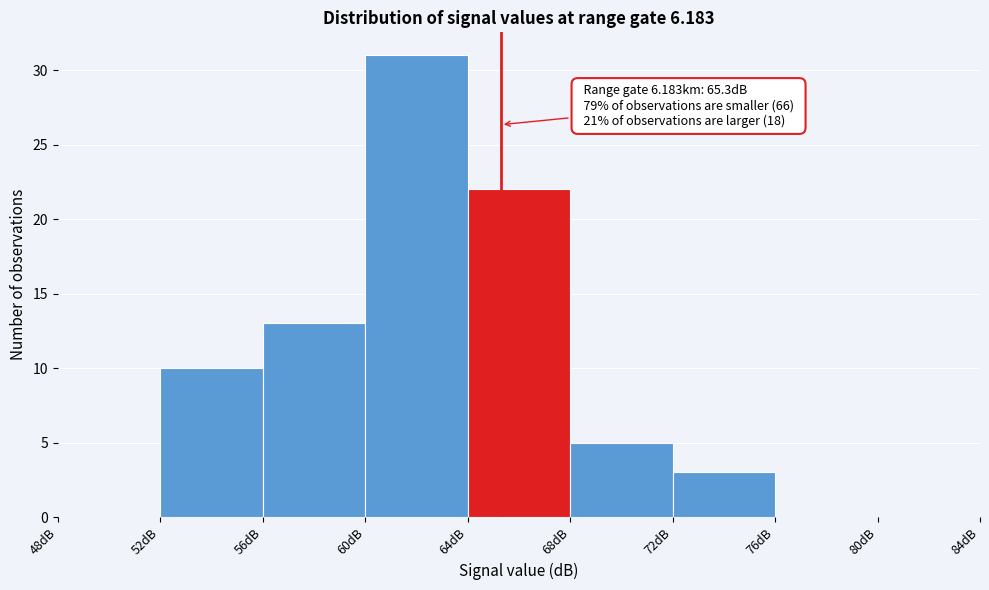

Which range on the x-axis has the tallest bar?

60 to 64